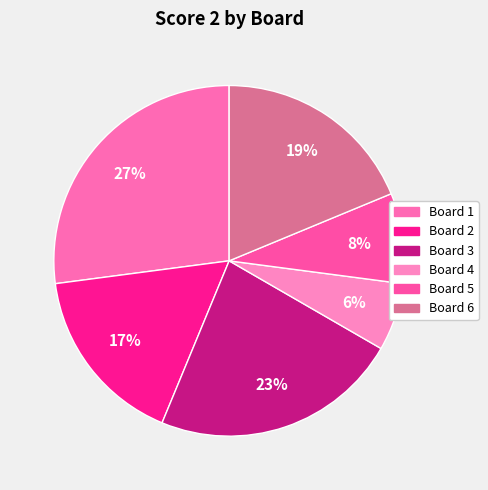

Count the number of slices in the pie.

6